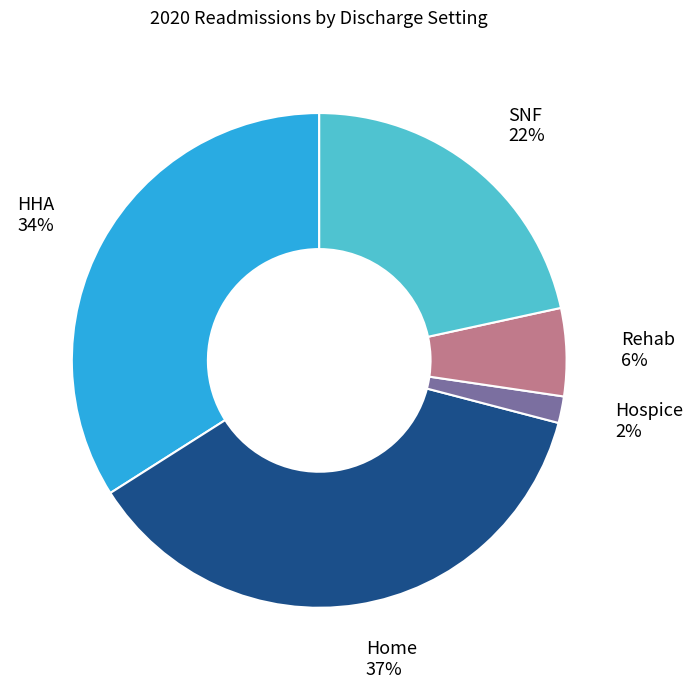

To the nearest percent, what is the difference between the largest and smallest slice percentages?

35%